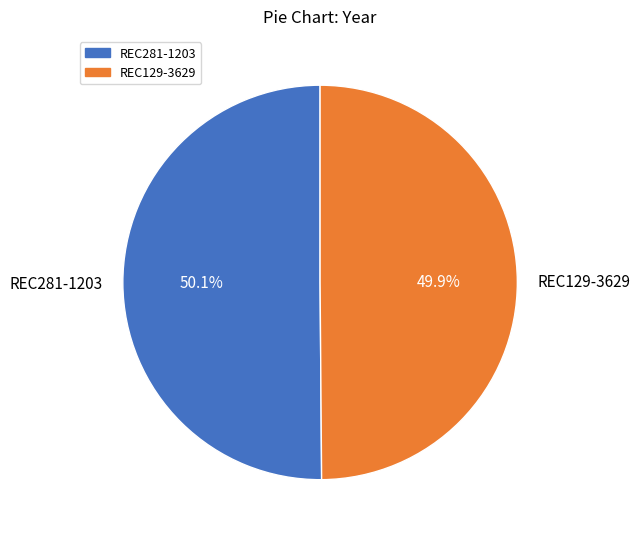

The REC281-1203 slice represents 64% of the pie. True or false?

False